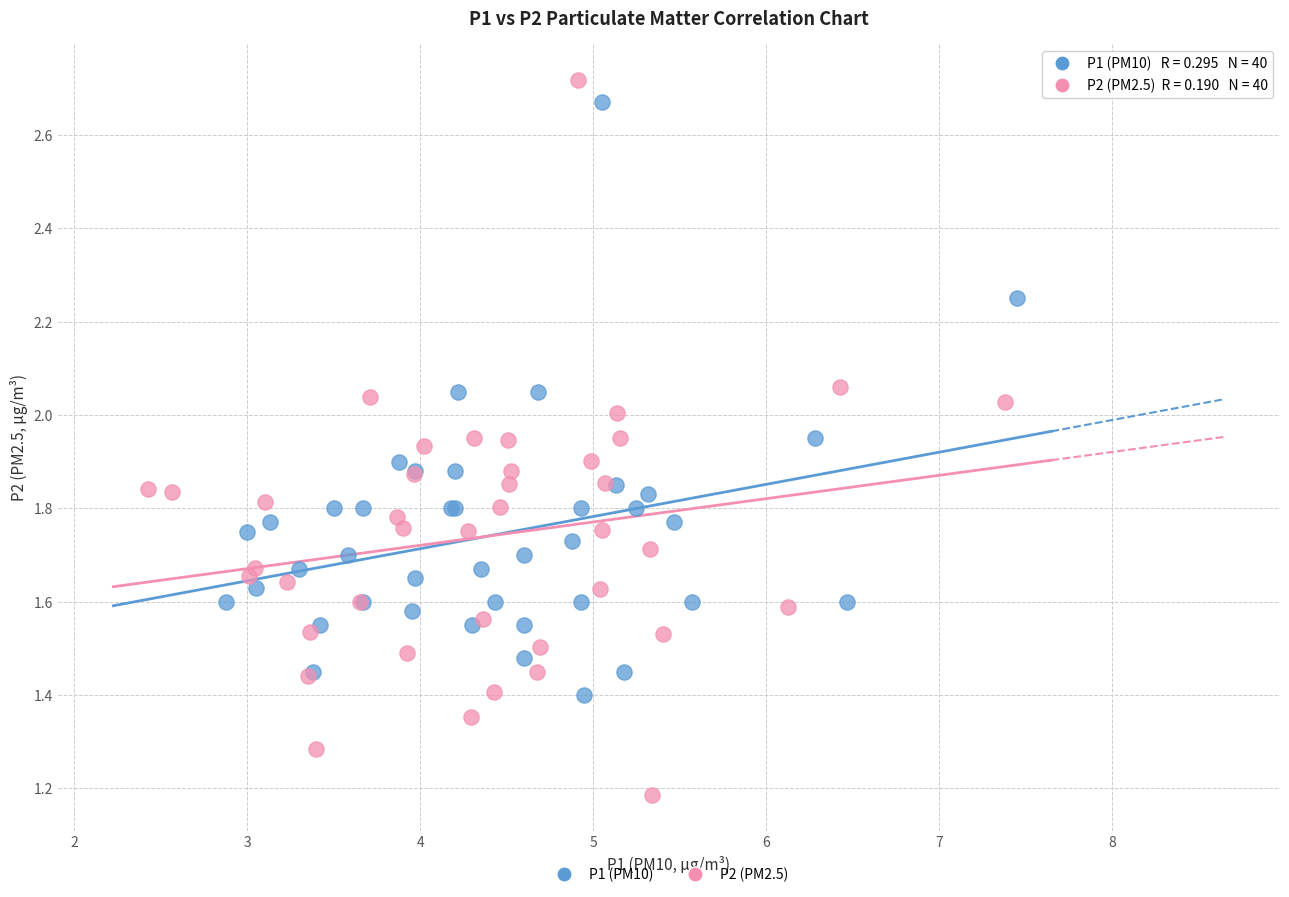

What are all the series names shown in the legend?

P1 (PM10), P2 (PM2.5)